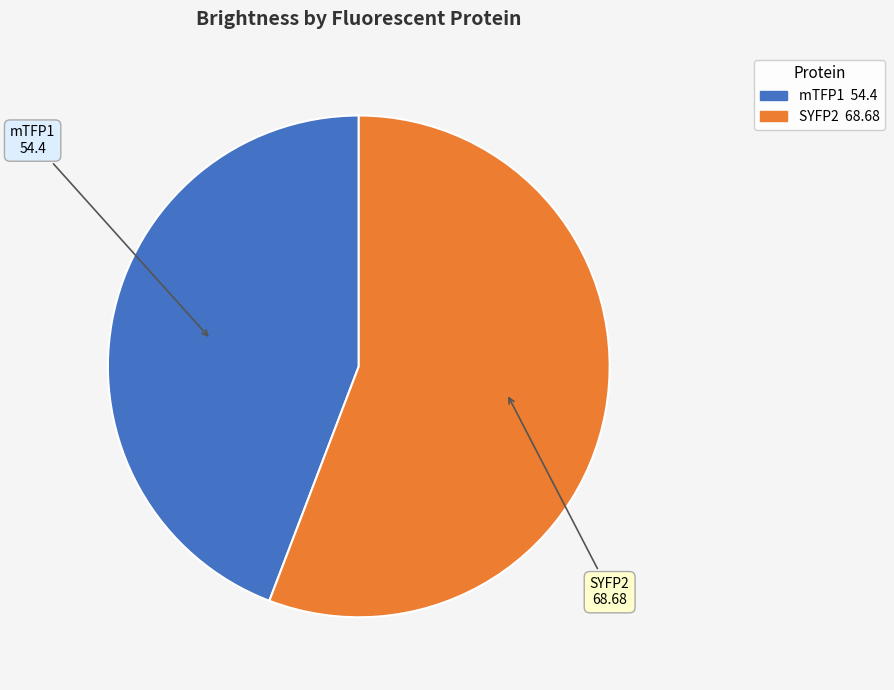

True or false: SYFP2 accounts for 70% of the total.

False